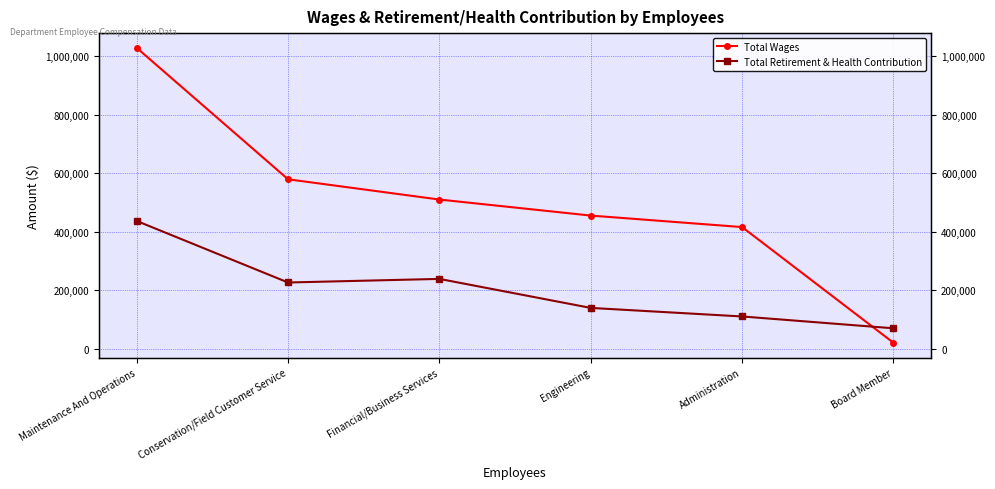

List the series in order of their peak value, highest first.

Total Wages, Total Retirement & Health Contribution